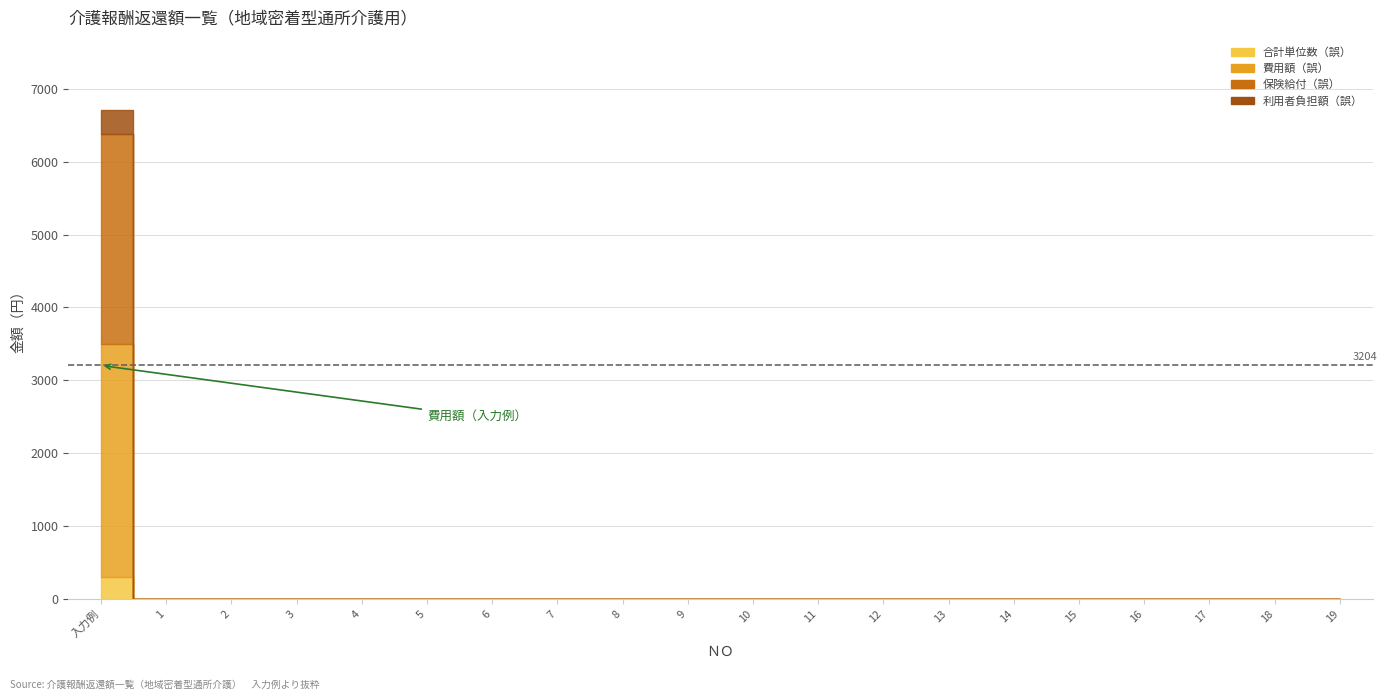

Which series has the widest spread of values?

費用額（誤）